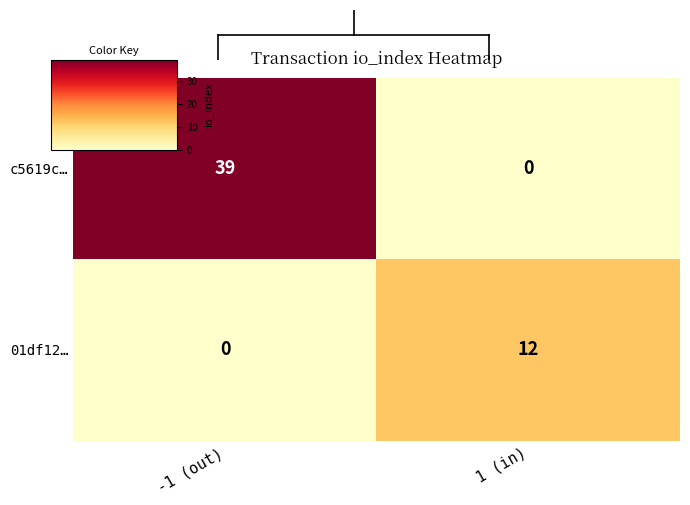

What is the maximum value shown in the chart?

39